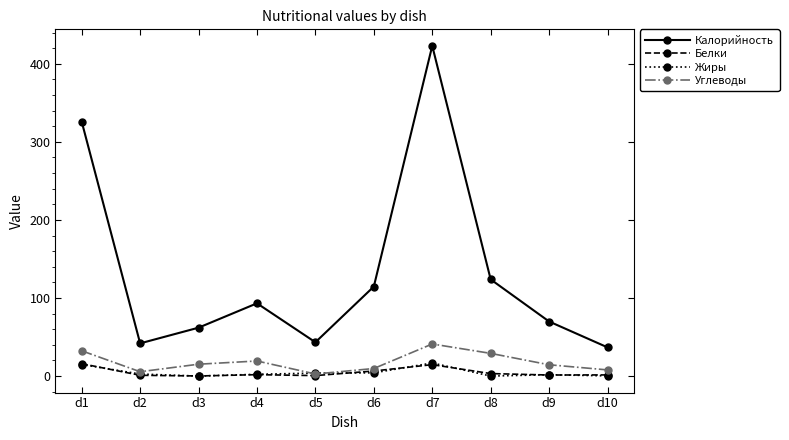

Between which two adjacent categories do Белки and Жиры first intersect?

d1 and d2